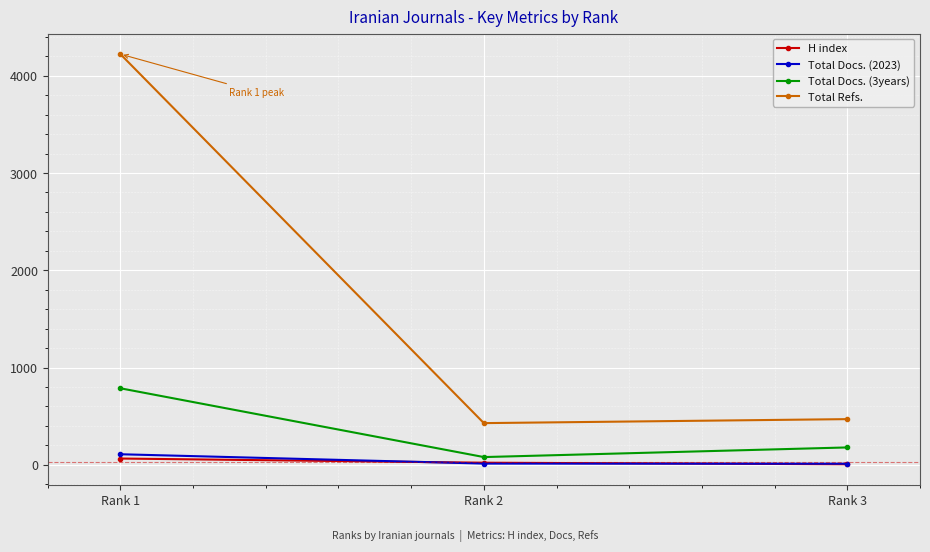

What is the average value of the Total Docs. (2023) series?

45